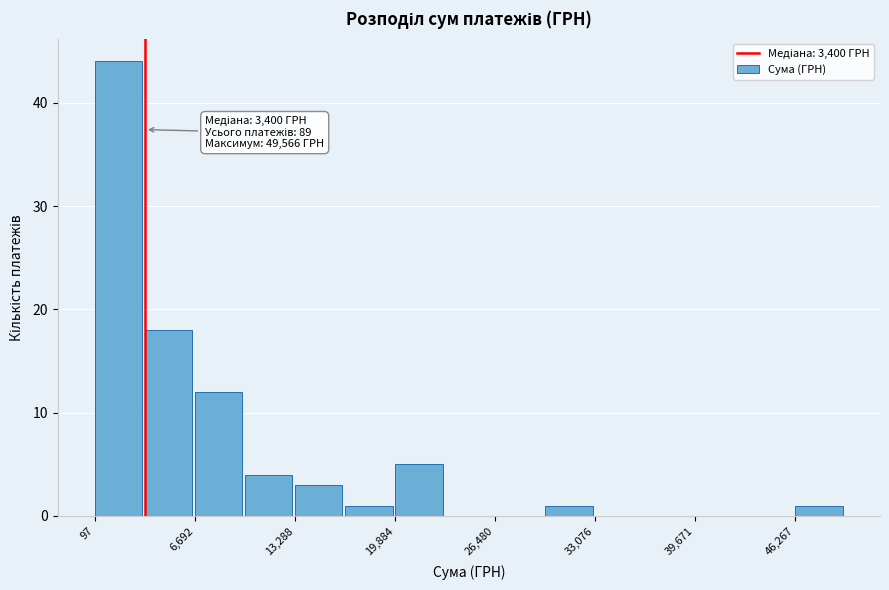

Read against the x-axis, roughly where is the centre of the tallest bar?

2000